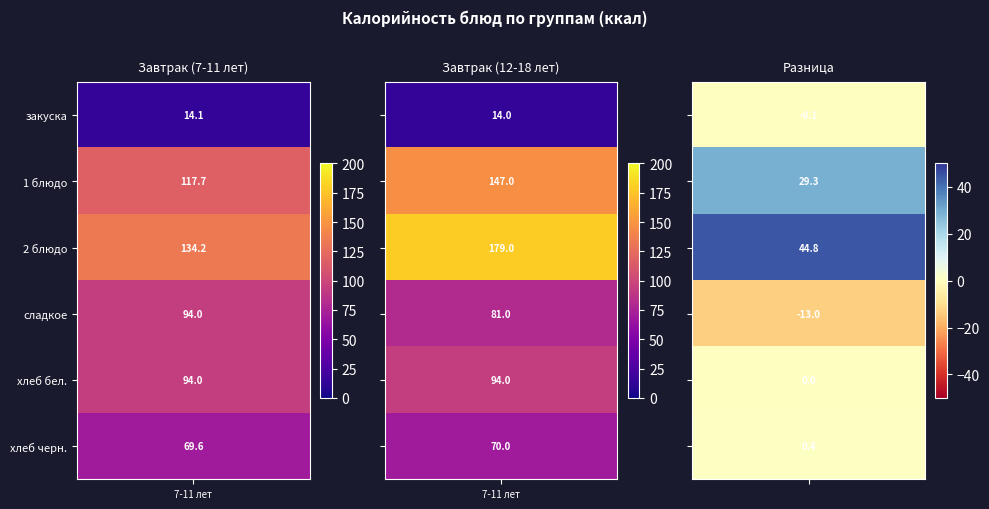

What value does the 7-11 лет series have at сладкое?

94.0